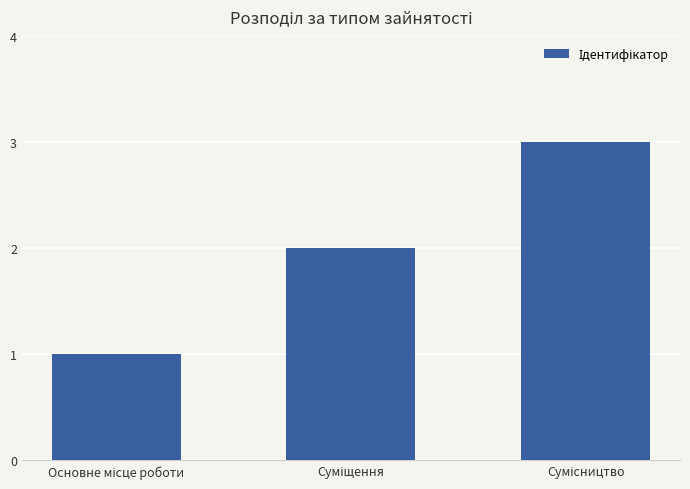

How many values are below 2?

1